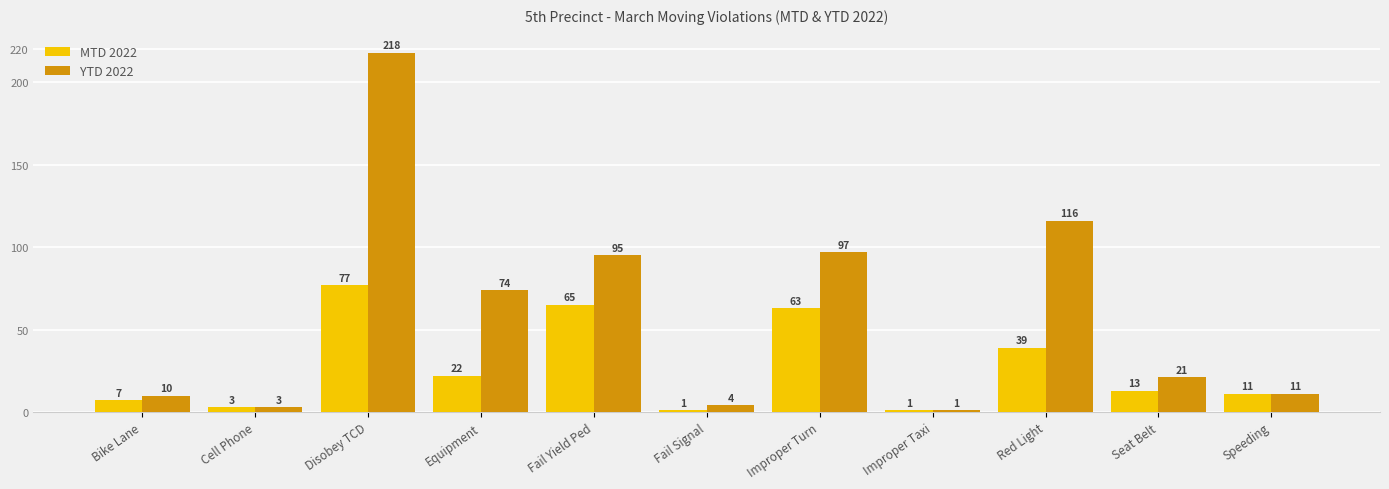

Which series has the widest spread of values?

YTD 2022